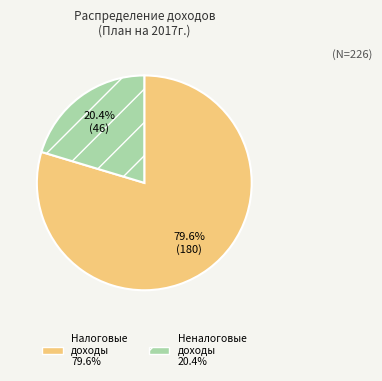

Is there any slice that represents more than half of the pie?

Yes